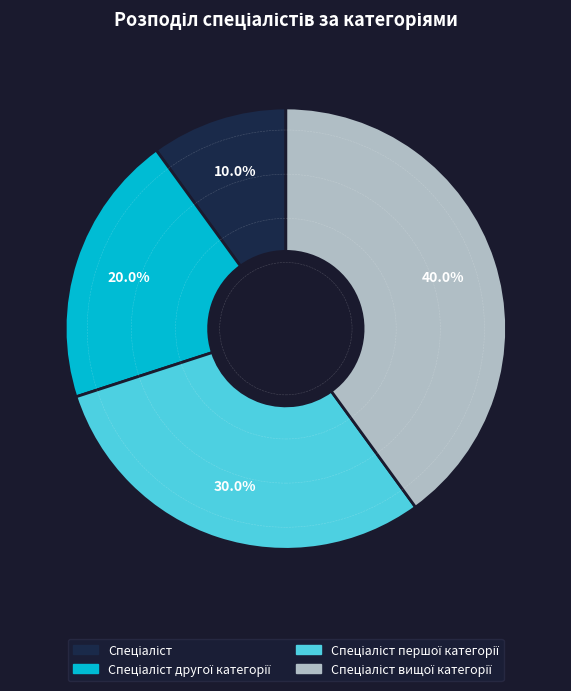

Is there any slice that represents more than half of the pie?

No